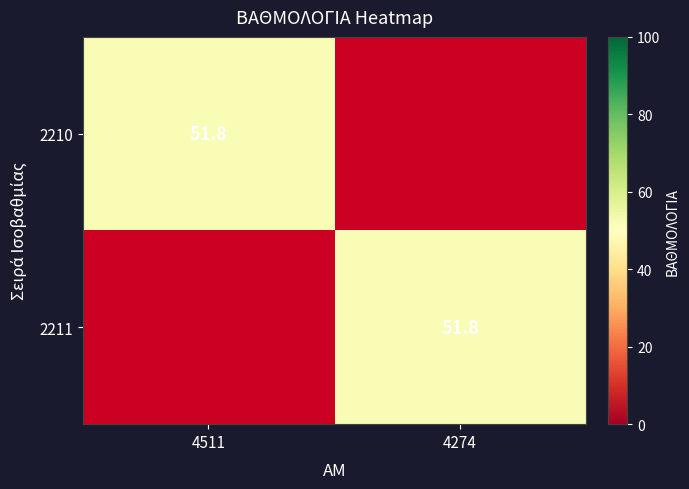

True or false: 2210 has a value of 83.0 at 4511.

False